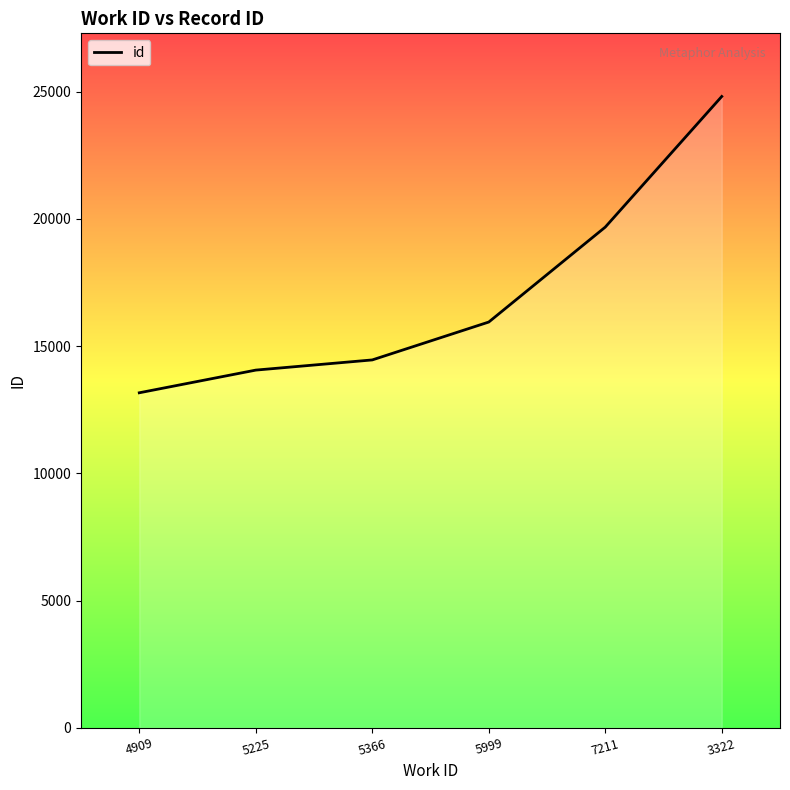

Reading right to left, list all the values displayed in this chart.

24805	19673	15944	14456	14056	13165